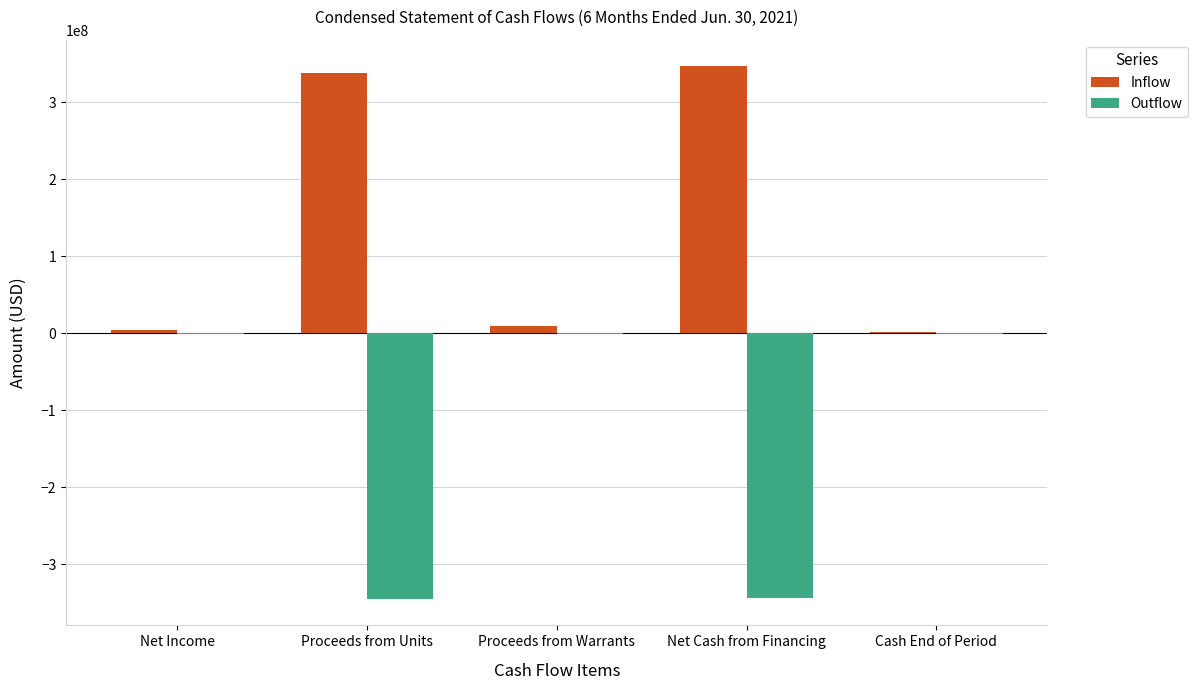

The Outflow series shows -237064967 at Net Cash from Financing. True or false?

False